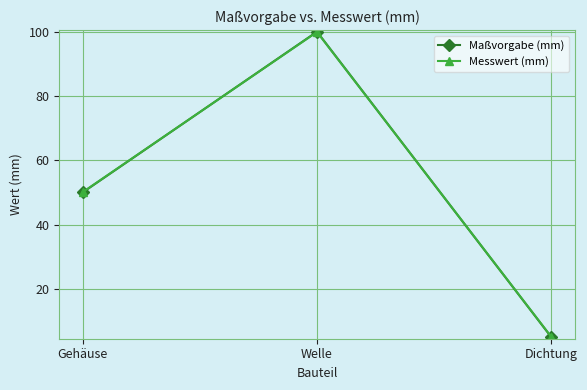

How many values in the Maßvorgabe (mm) series are below 50?

1